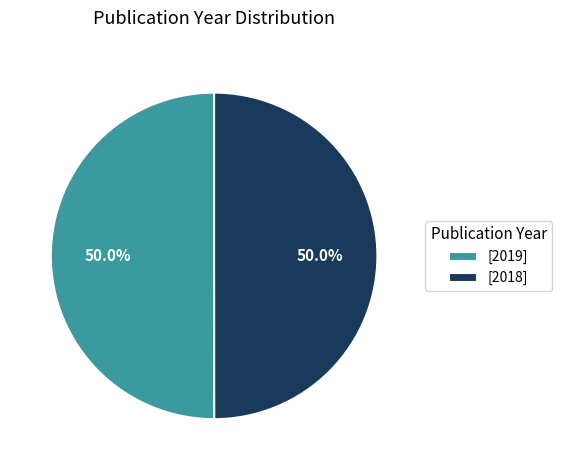

How much of the chart is everything except [2019]?

50.0%